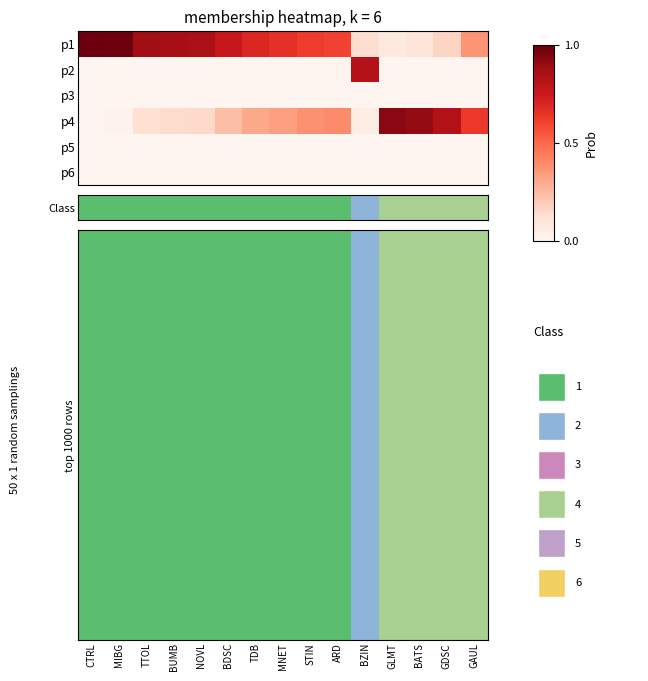

Which has a higher value, BUMB or BATS?

BATS